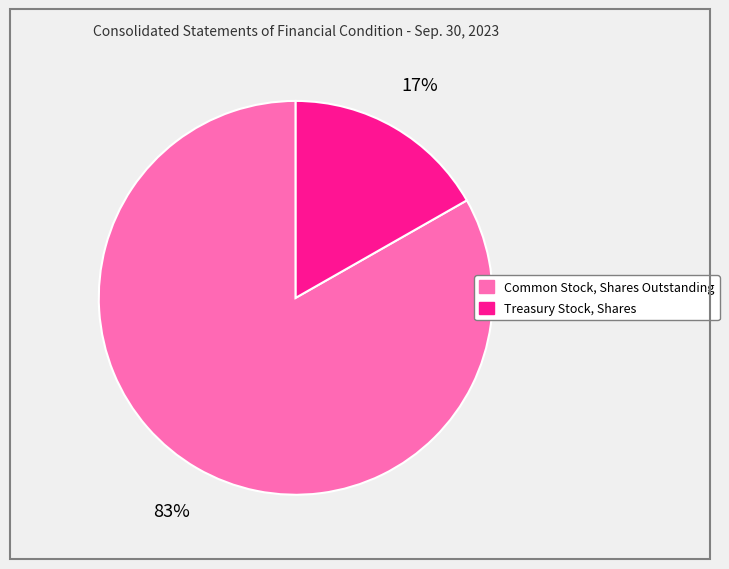

Rank the categories by value from highest to lowest.

Common Stock, Shares Outstanding, Treasury Stock, Shares